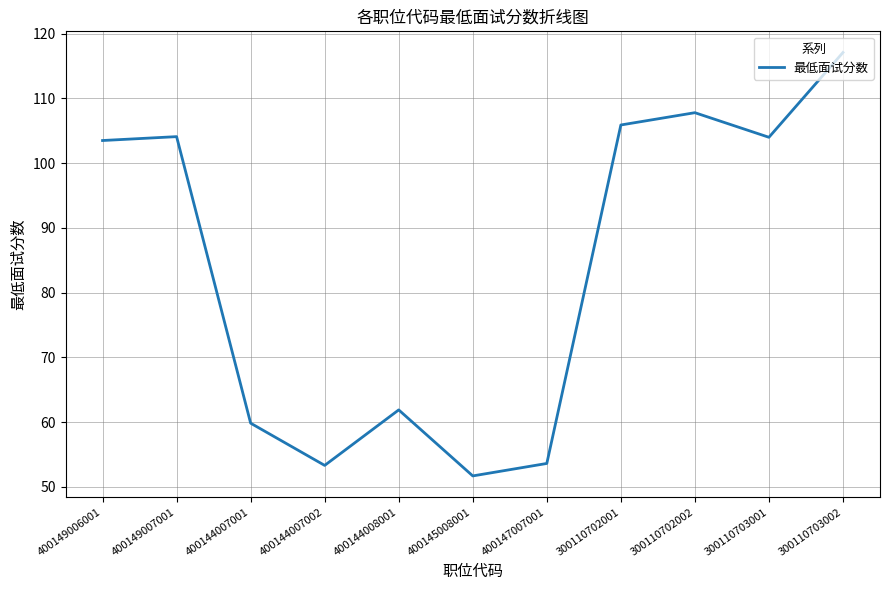

What is the sum of all values?

922.7